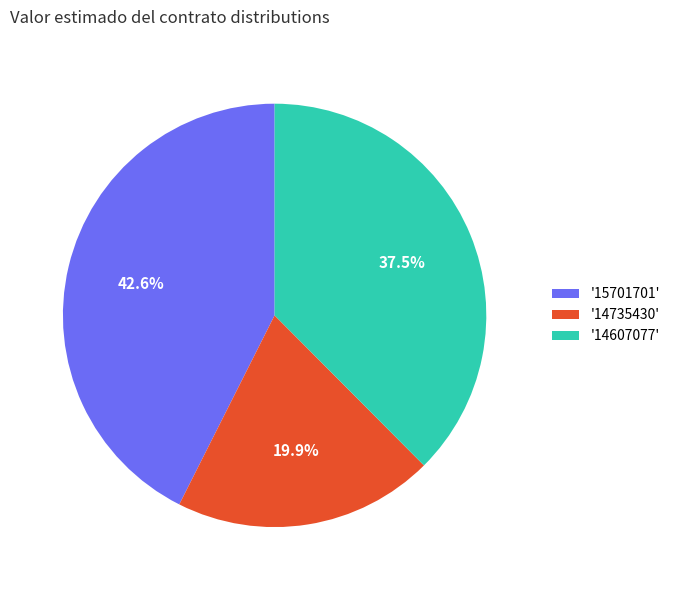

Is there any slice that represents more than half of the pie?

No